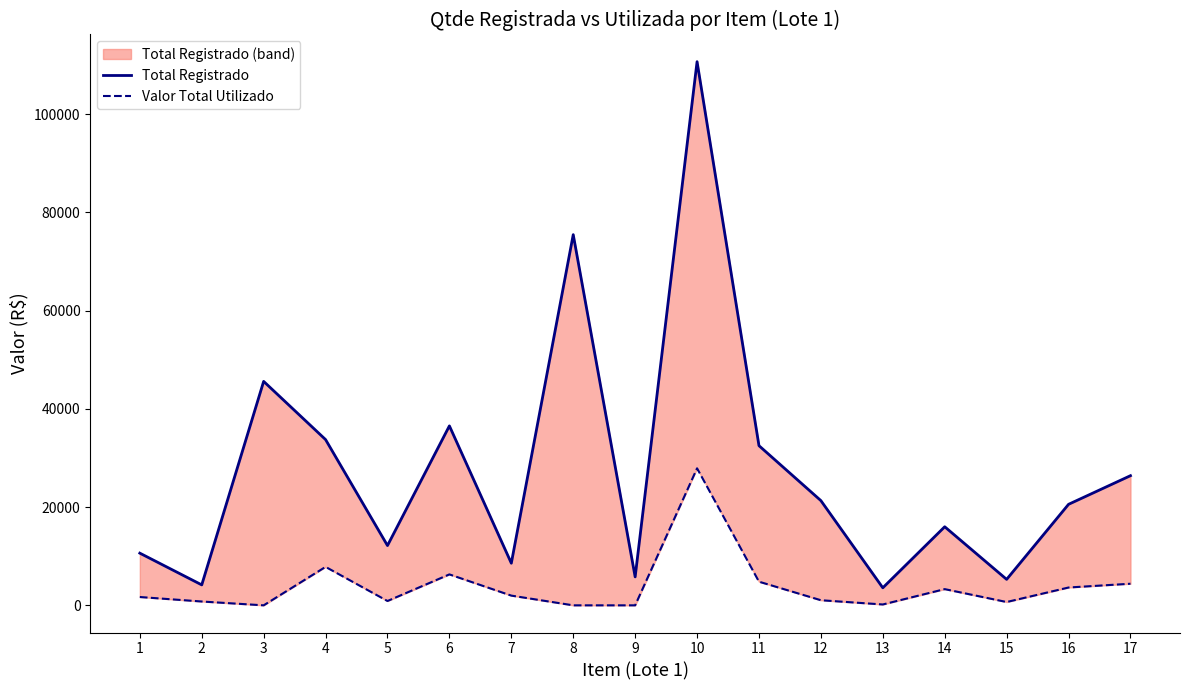

True or false: Valor Total Utilizado and Total Registrado intersect in this chart.

False